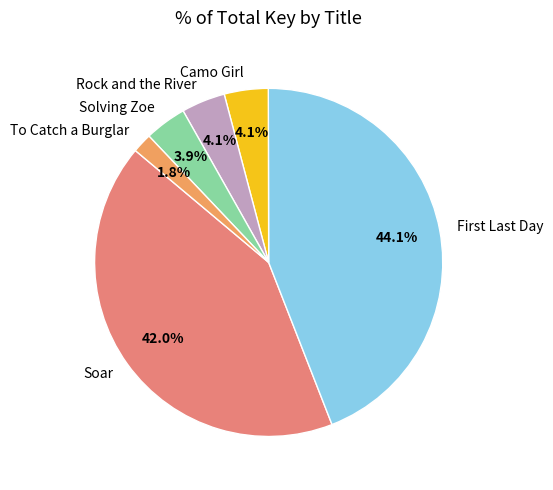

Which slice is the largest?

First Last Day